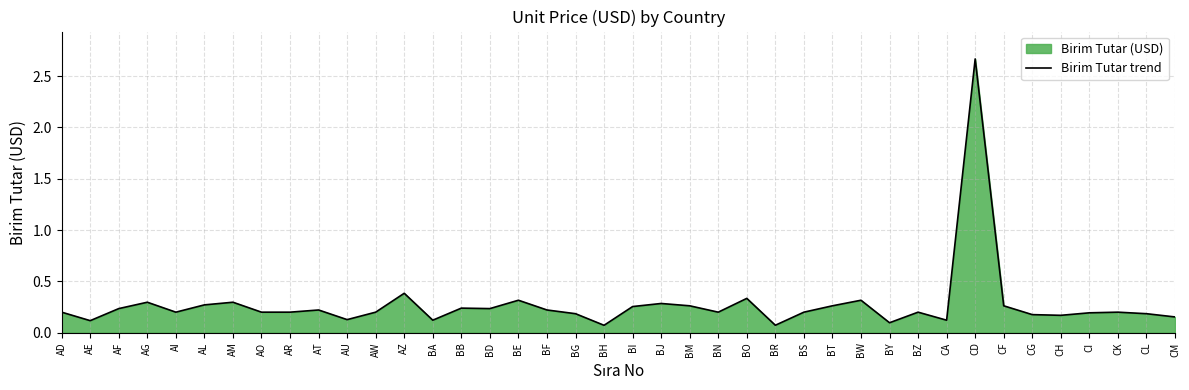

List the labels in order of value, largest first.

CD, AZ, BO, BE, BW, AG, AM, BJ, AL, BM, BT, CF, BI, BB, AF, BD, AT, BF, AD, AI, AO, AR, AW, BN, BS, BZ, CK, CI, BG, CL, CG, CH, CM, AU, BA, CA, AE, BY, BR, BH